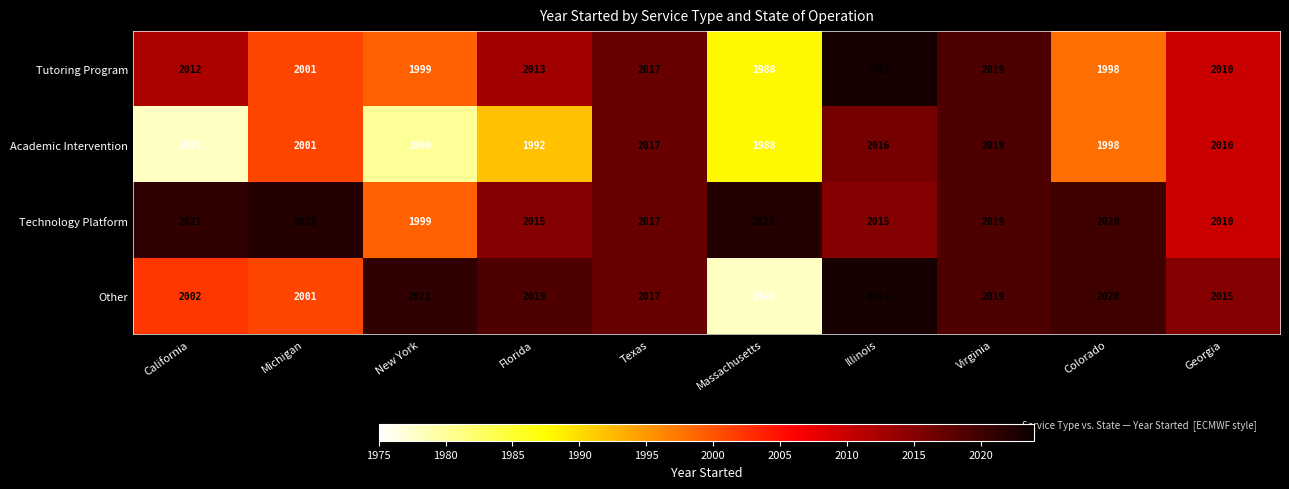

At California, list the series in order from smallest to largest.

Academic Intervention, Other, Tutoring Program, Technology Platform